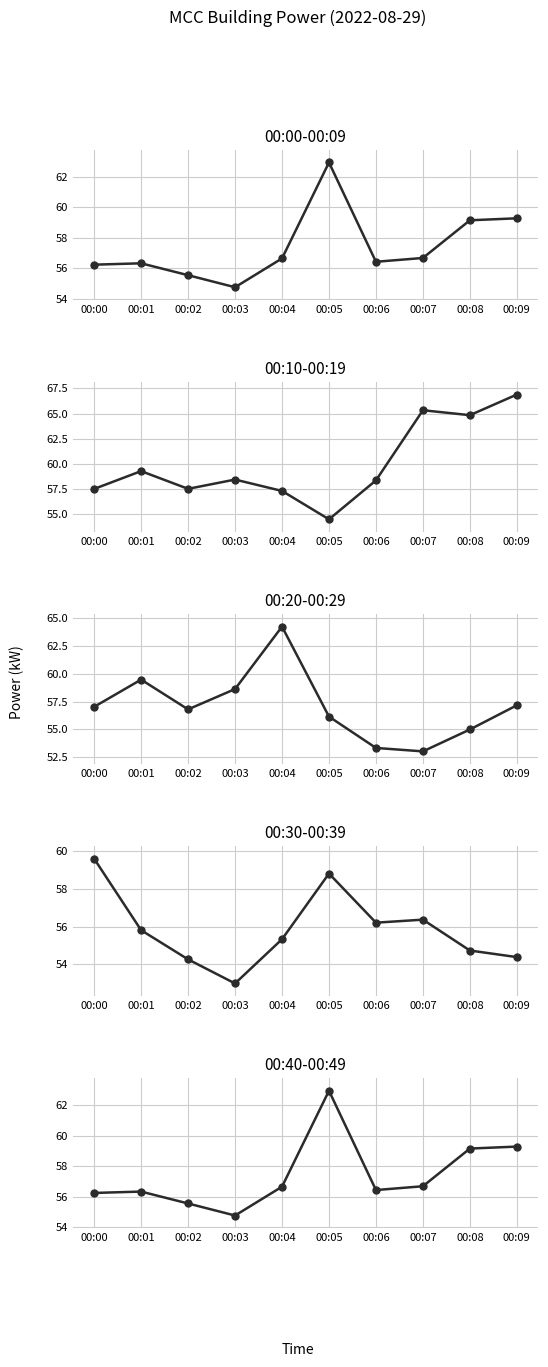

True or false: 00:00-00:09 and 00:20-00:29 intersect in this chart.

True